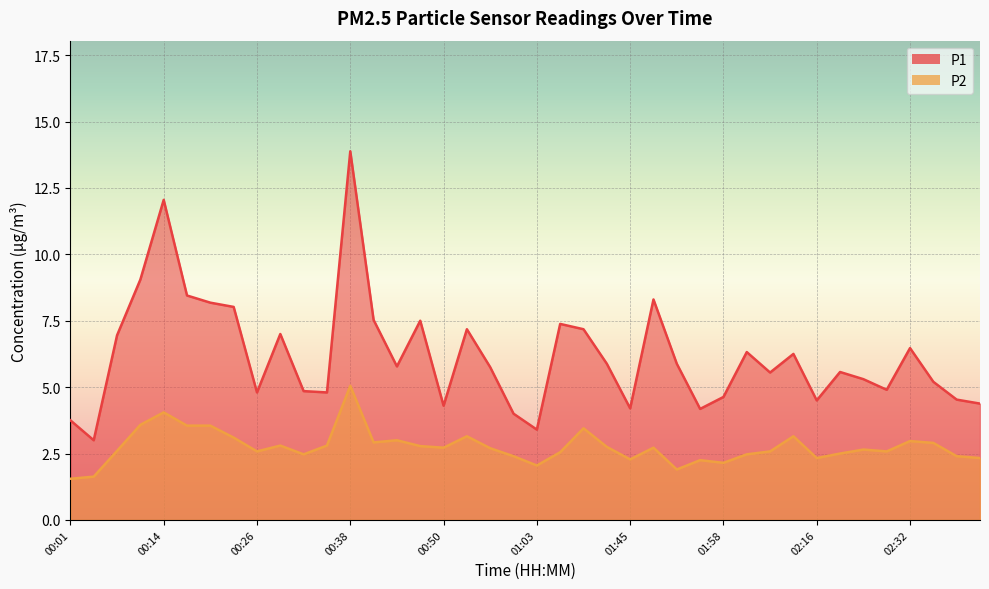

What is the minimum value shown in the chart?

1.6